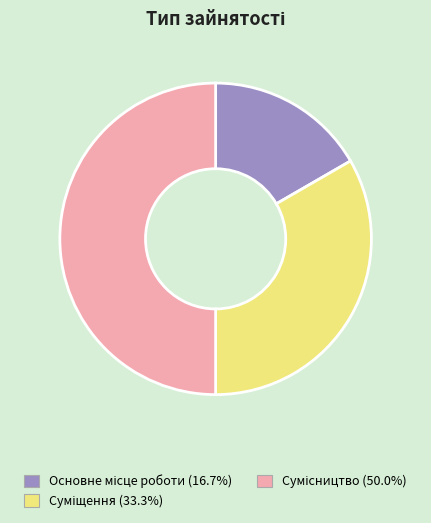

Count the number of slices in the pie.

3